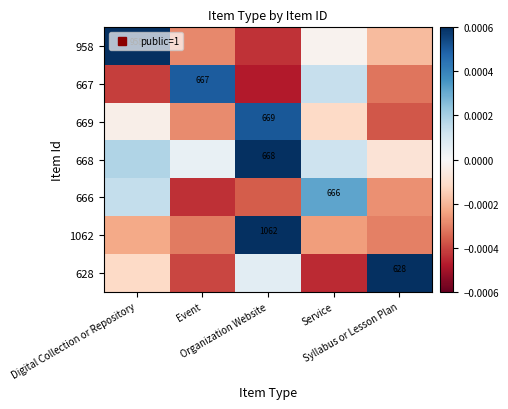

Rank the series by their maximum value, from highest to lowest.

628, 668, 1062, 958, 669, 667, 666